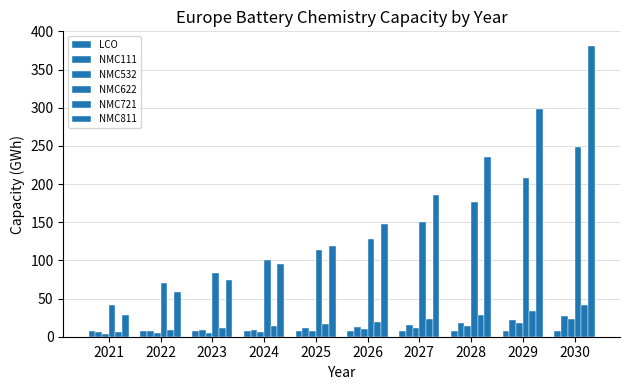

Is it true that NMC721 equals 16.6 at 2025?

True